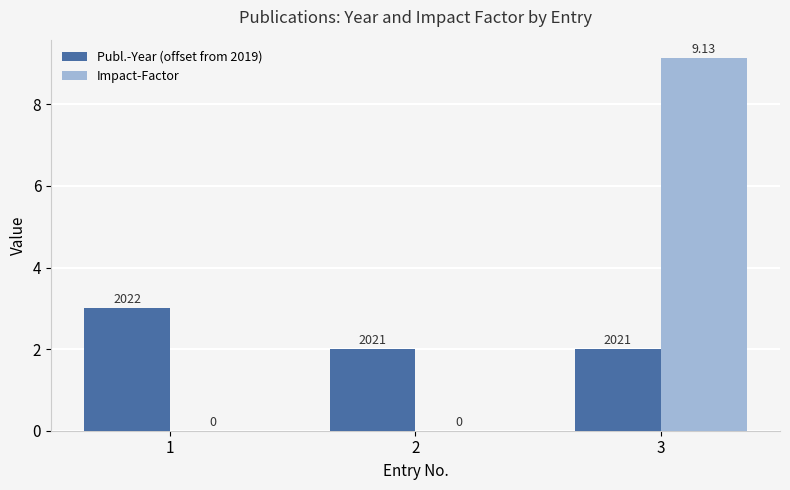

What are all the series names shown in the legend?

Publ.-Year (offset from 2019), Impact-Factor